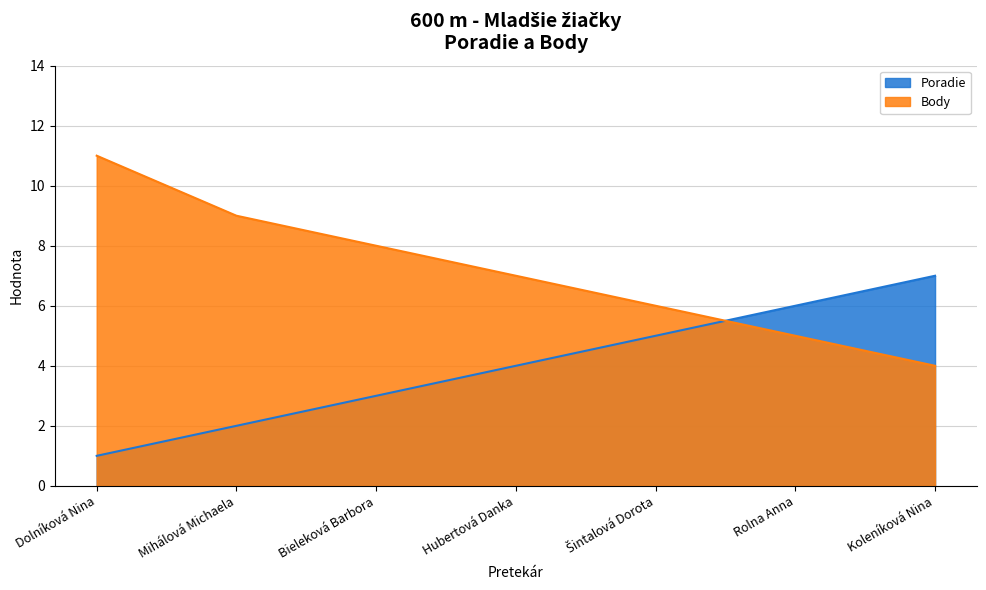

The value of Poradie at Hubertová Danka is 4. True or false?

True